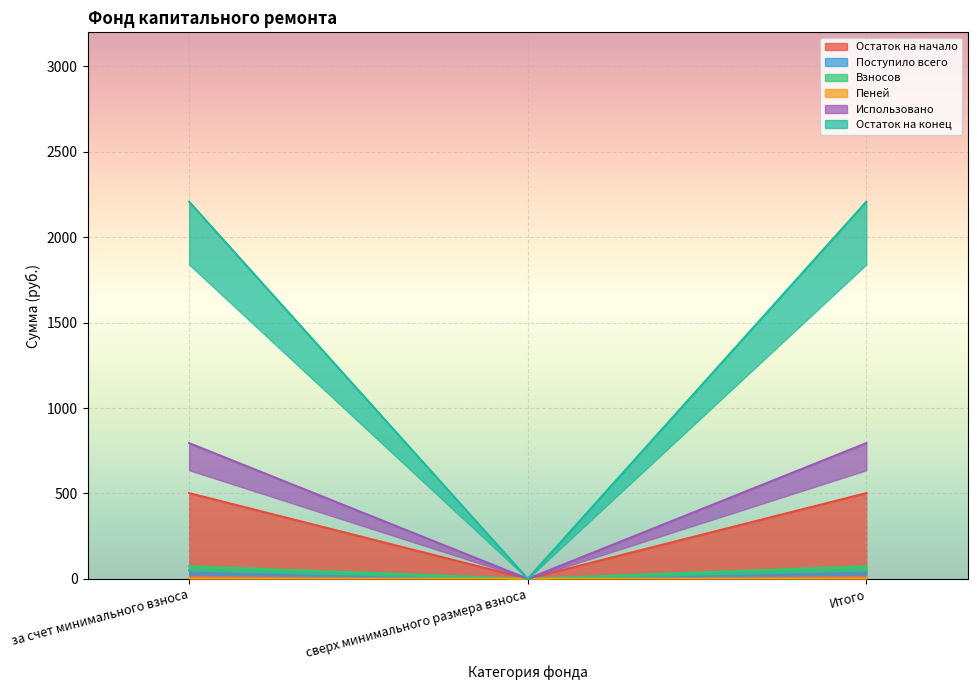

The Остаток на конец series shows 3417.6 at Итого. True or false?

False